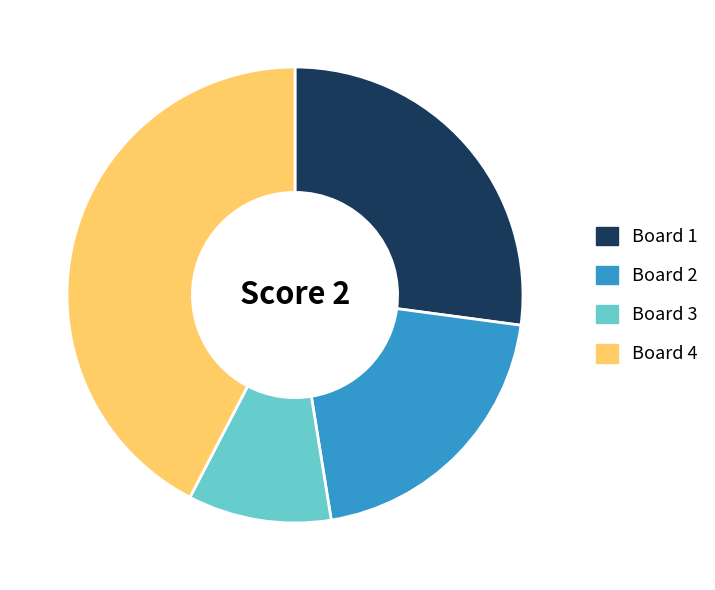

Count the number of slices in the pie.

4